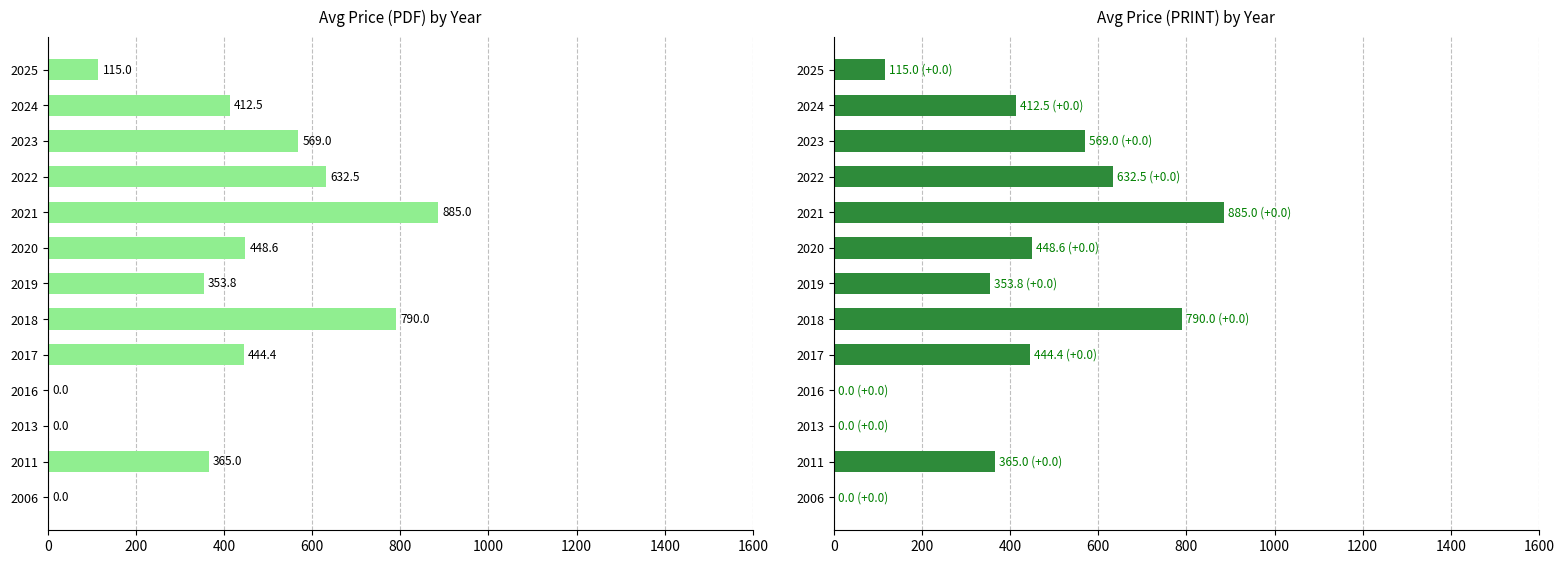

Does the chart contain stacked bars?

No